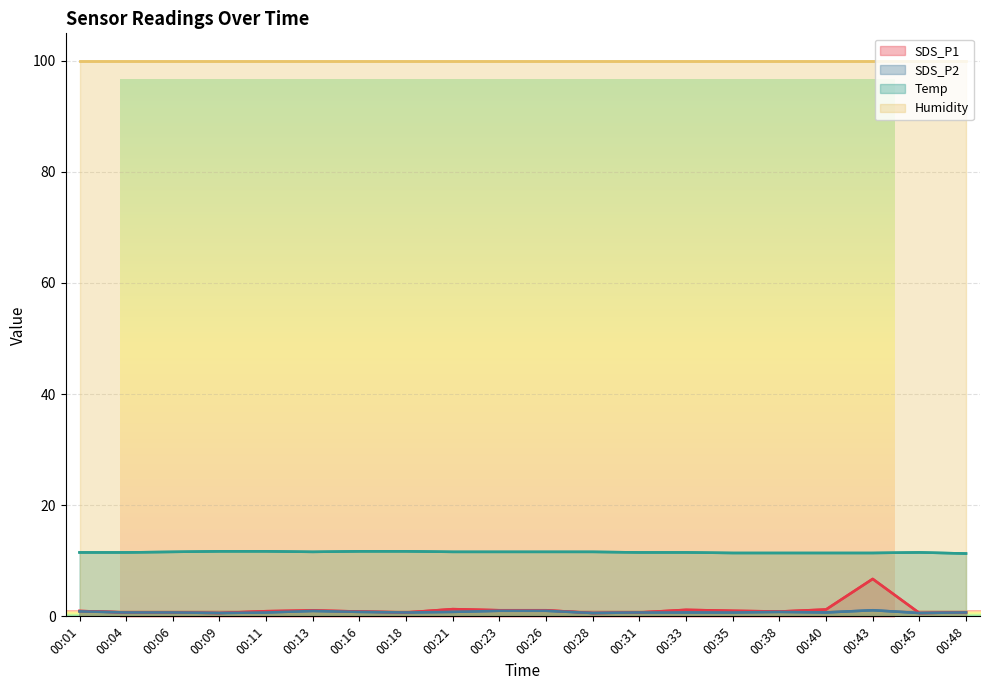

The value of Temp at 00:26 is 11.6. True or false?

True